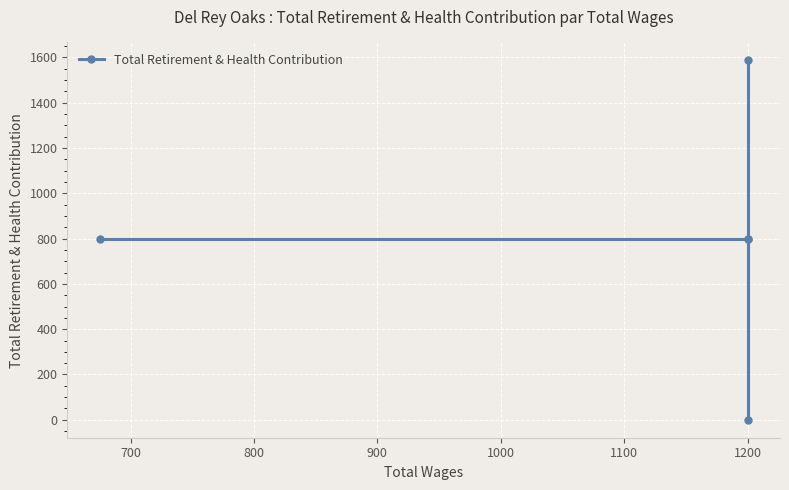

What is the value of the 5th point from the left?

797